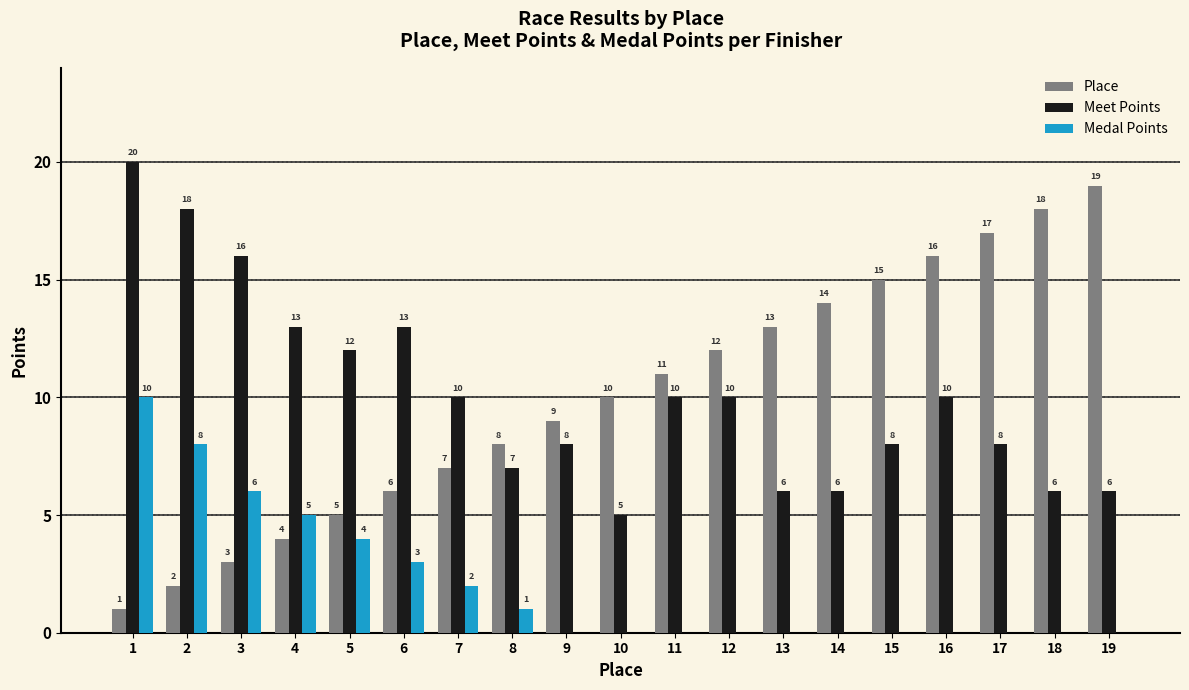

What is the highest value of the Medal Points series?

10